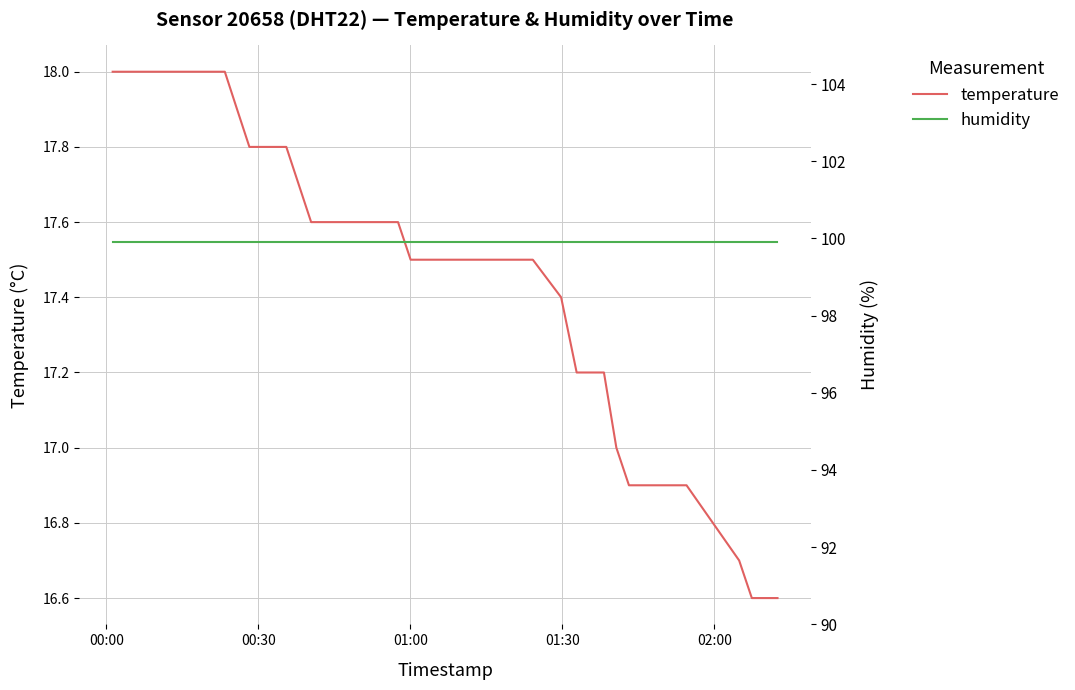

What is the average value of the humidity series?

99.9